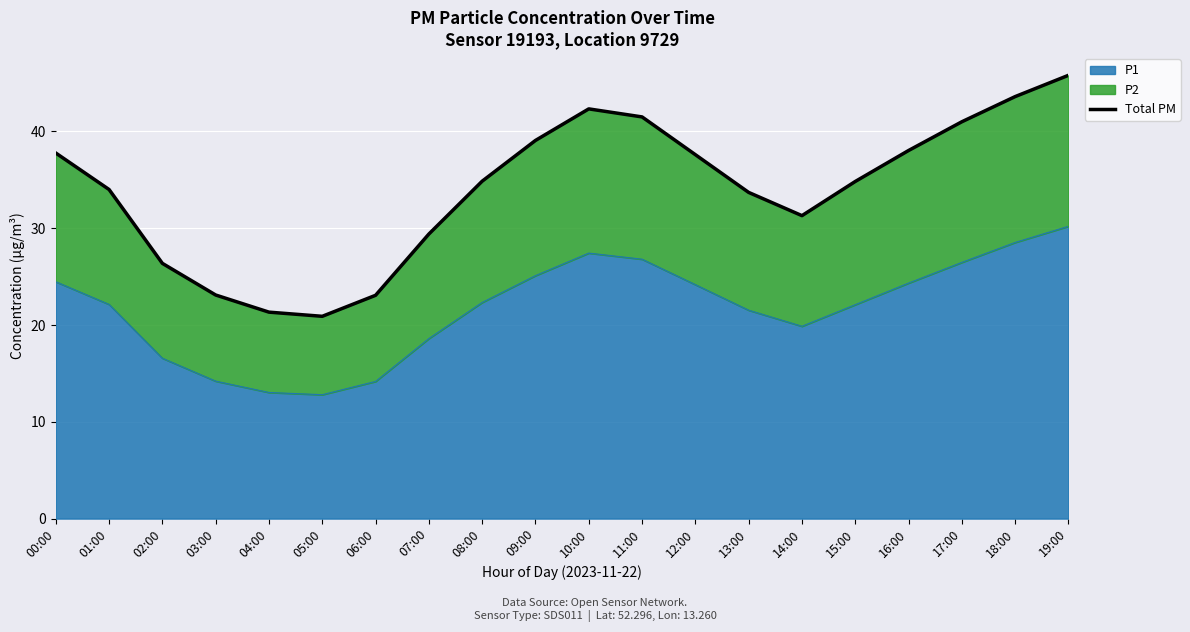

True or false: there are more than 0 points higher than both neighbors.

True